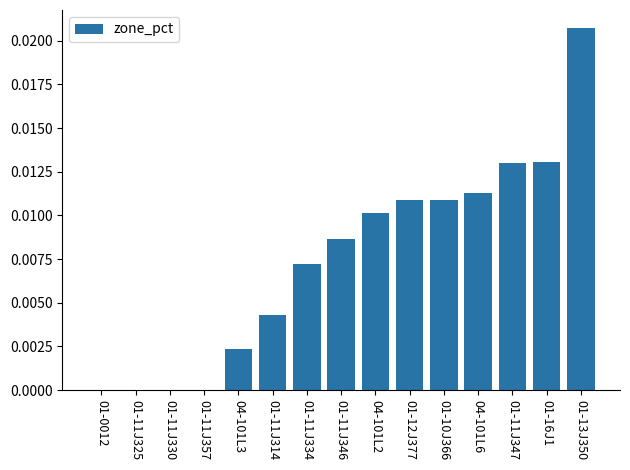

Are the bars horizontal?

No